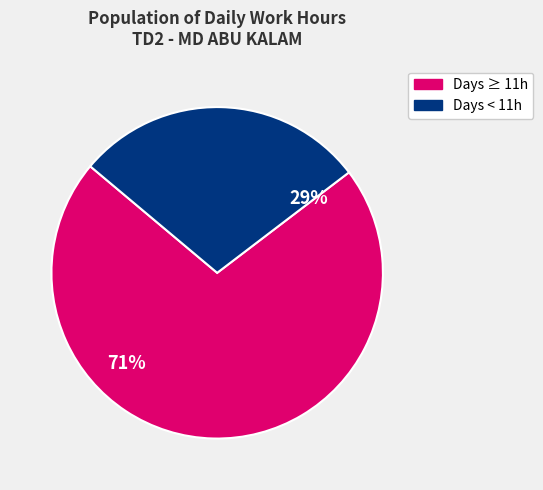

Is there a majority slice in this chart?

Yes